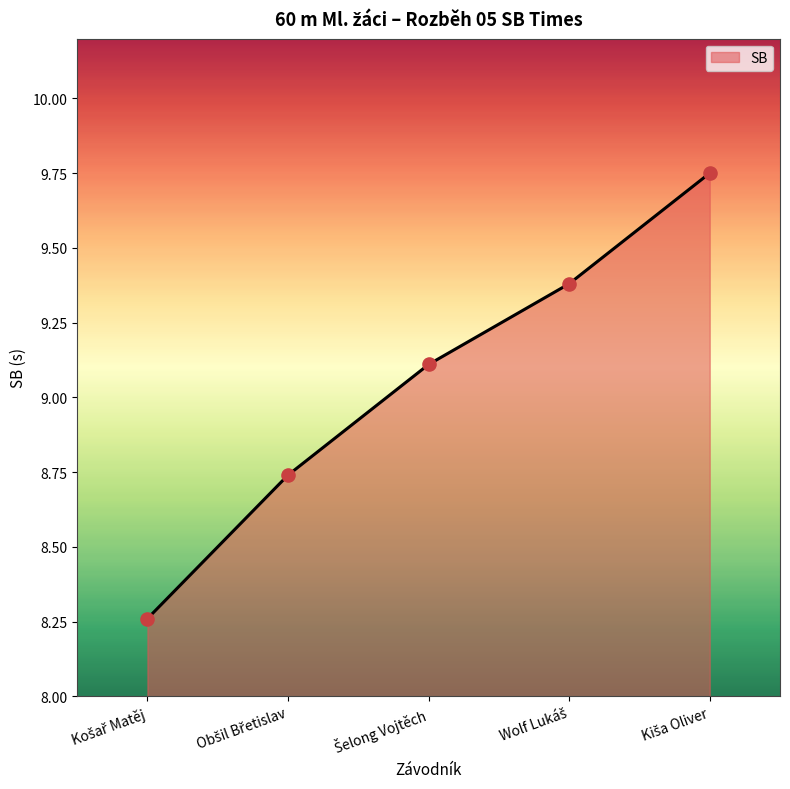

True or false: the data has more than 1 interior local peaks.

False